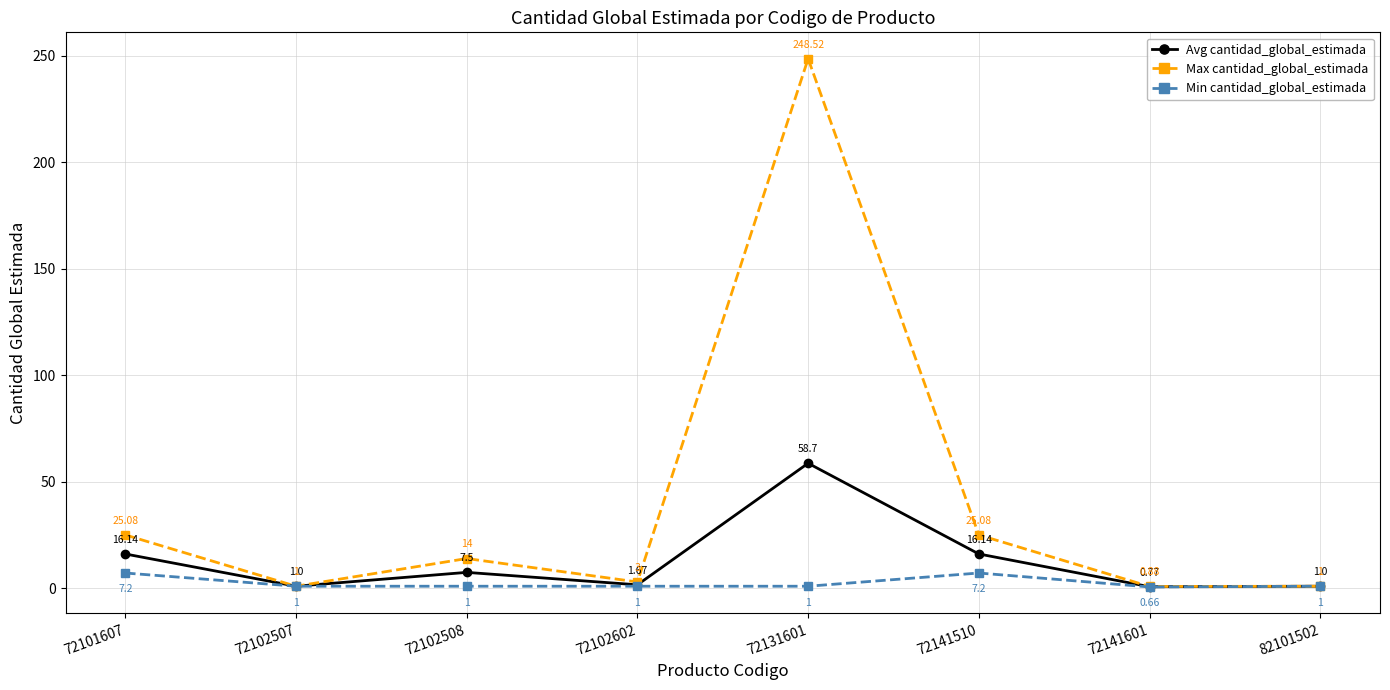

Which series changed the most between 72141601 and 82101502?

Min cantidad_global_estimada